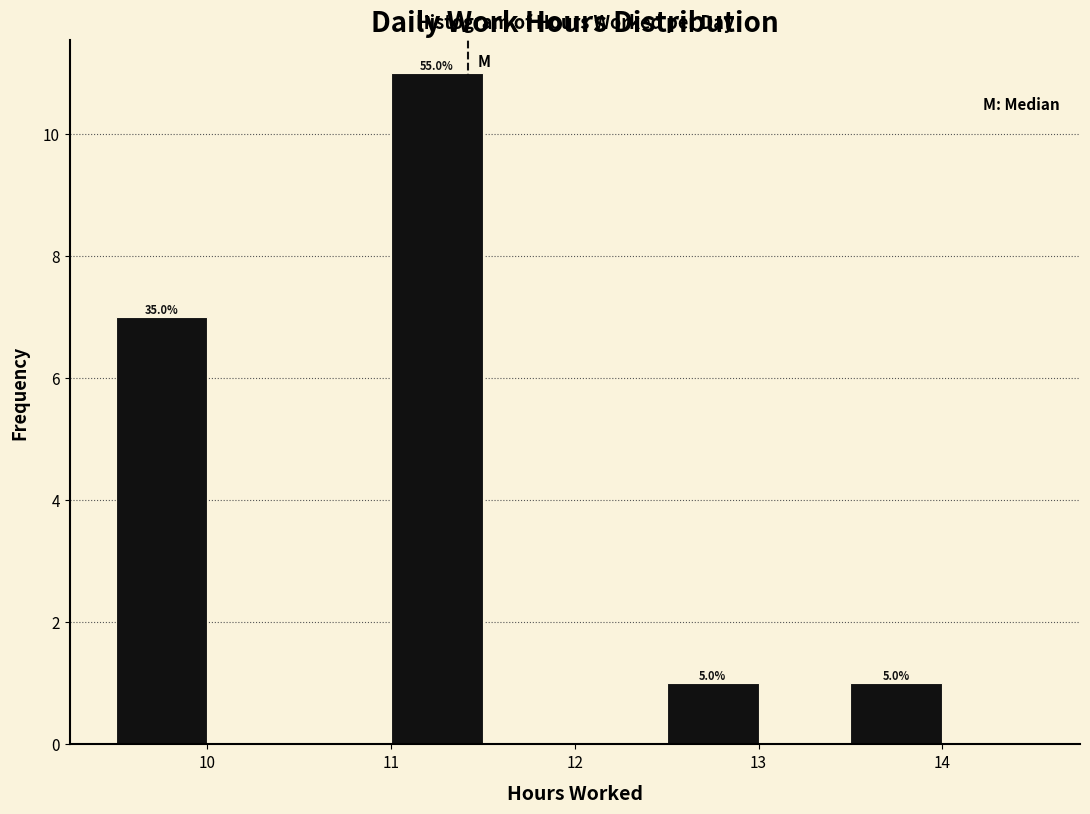

Which range on the x-axis has the tallest bar?

11.0 to 11.5